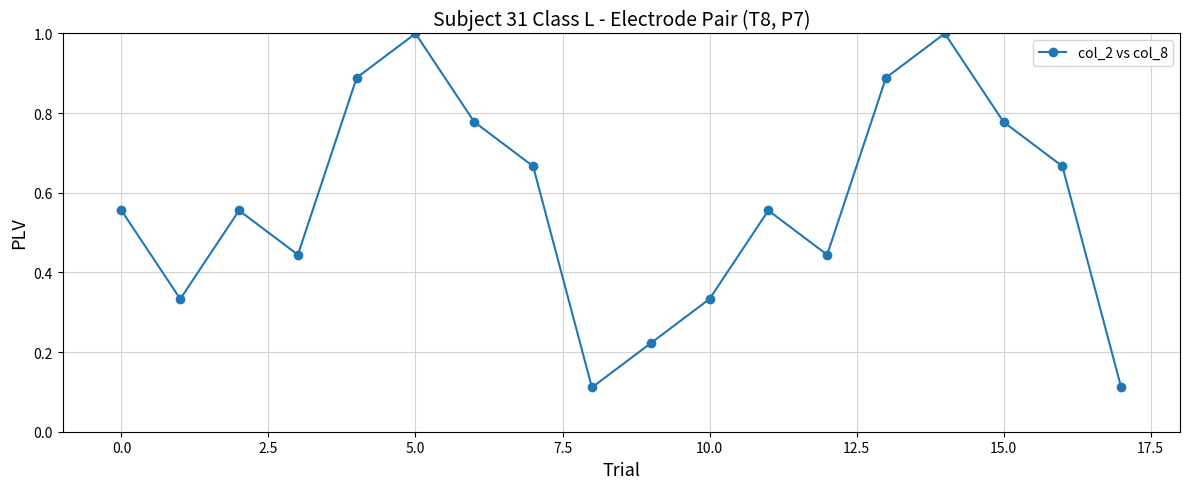

How many interior local valleys (lower than both neighbors) does the data have?

4